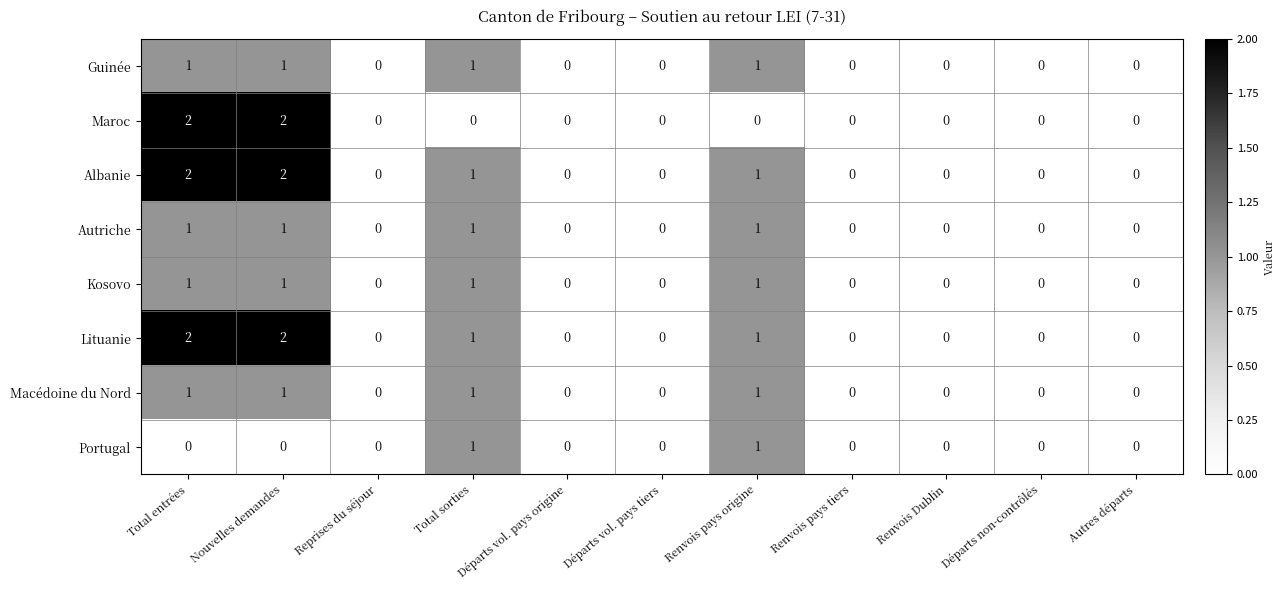

What is the total value across all series at Total sorties?

7